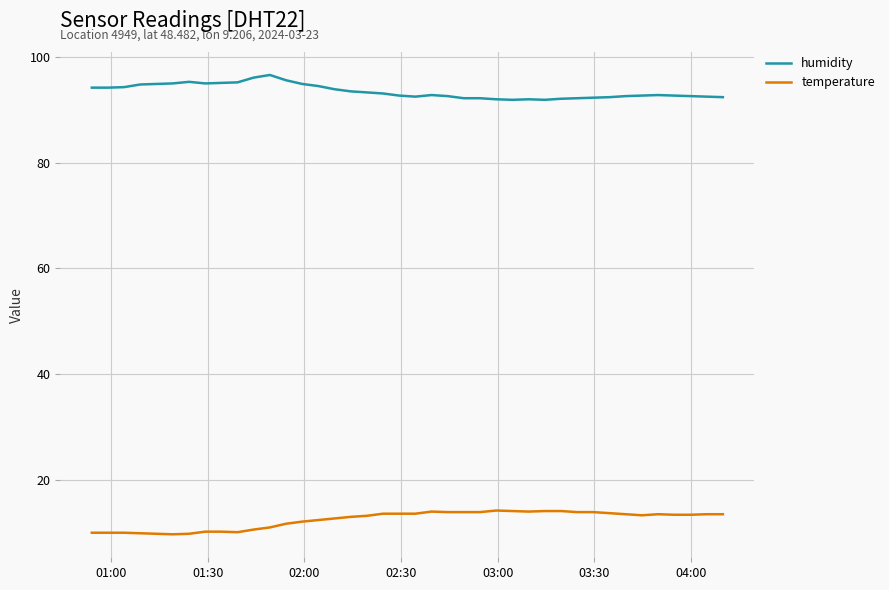

Which series has the largest total across all categories?

humidity